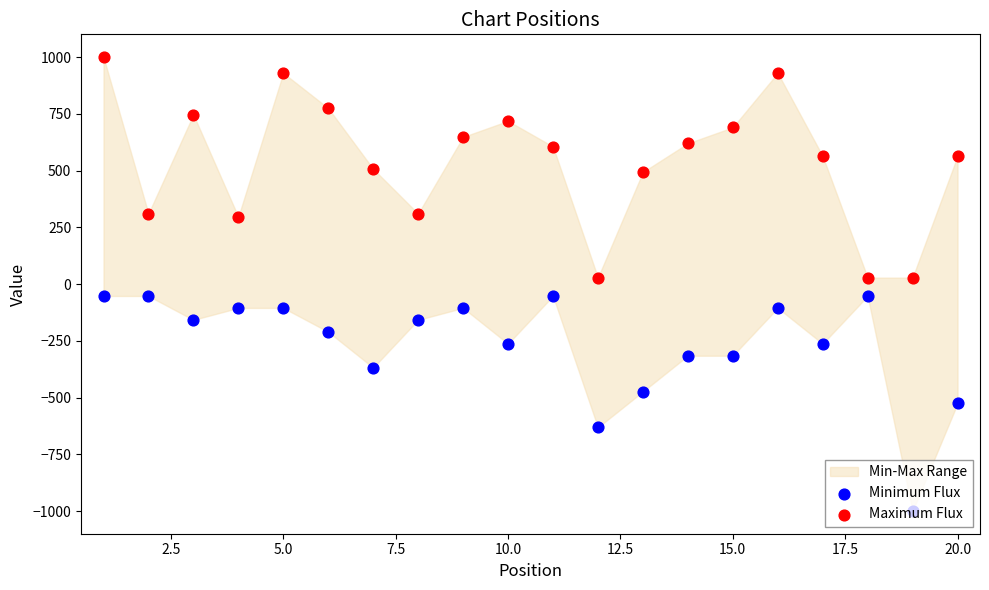

Which series has the largest total across all categories?

Maximum Flux